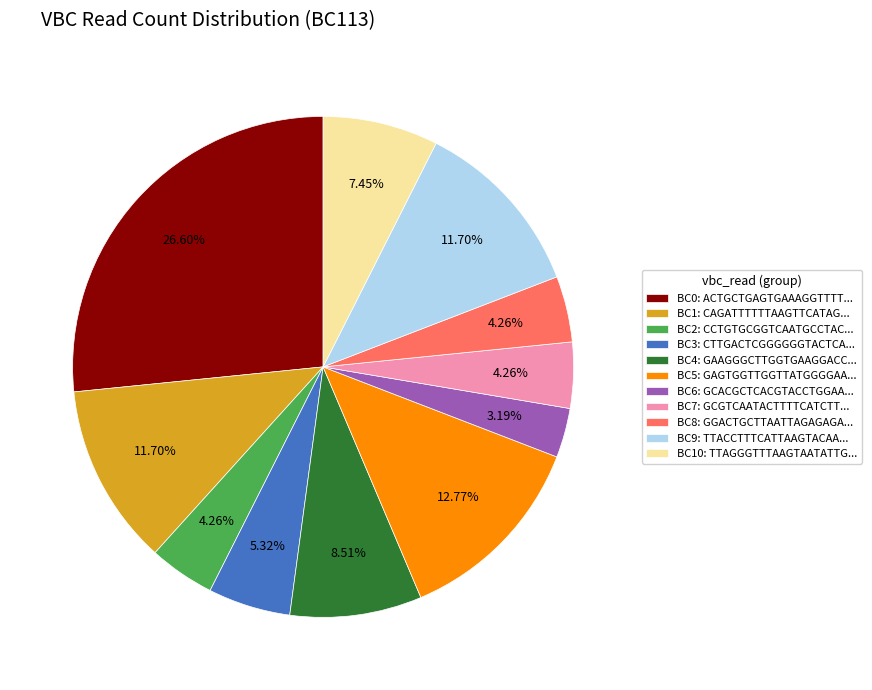

Does BC9: TTACCTTTCATTAAGTACAA... account for over 50% of the chart?

No